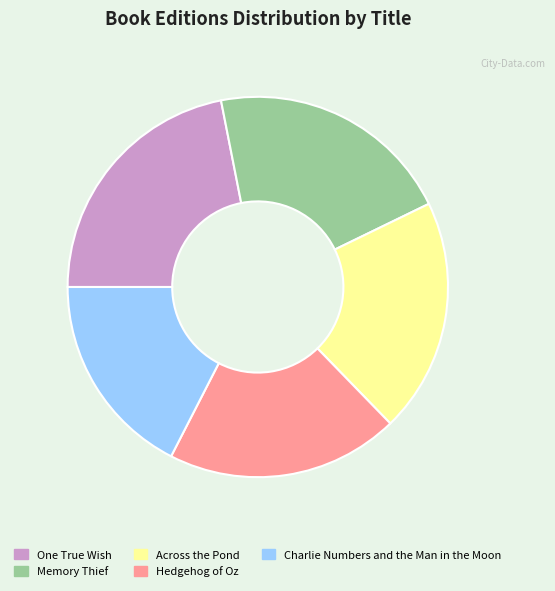

Is there a majority slice in this chart?

No